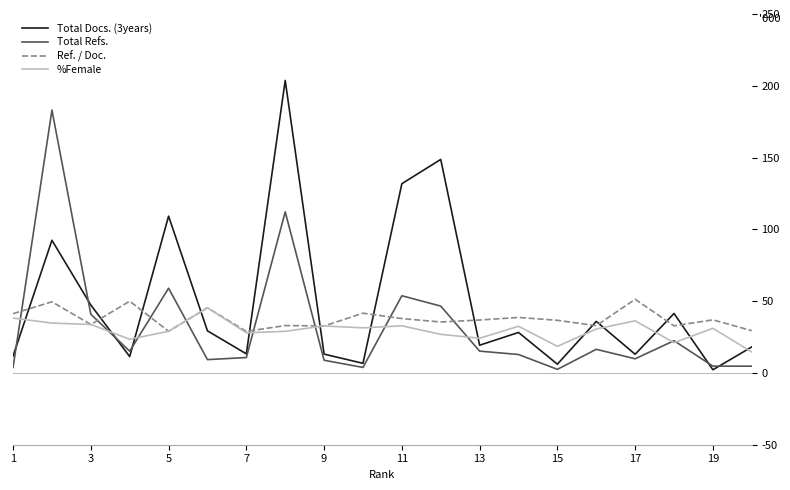

Which series has the largest range (max minus min)?

Total Docs. (3years)